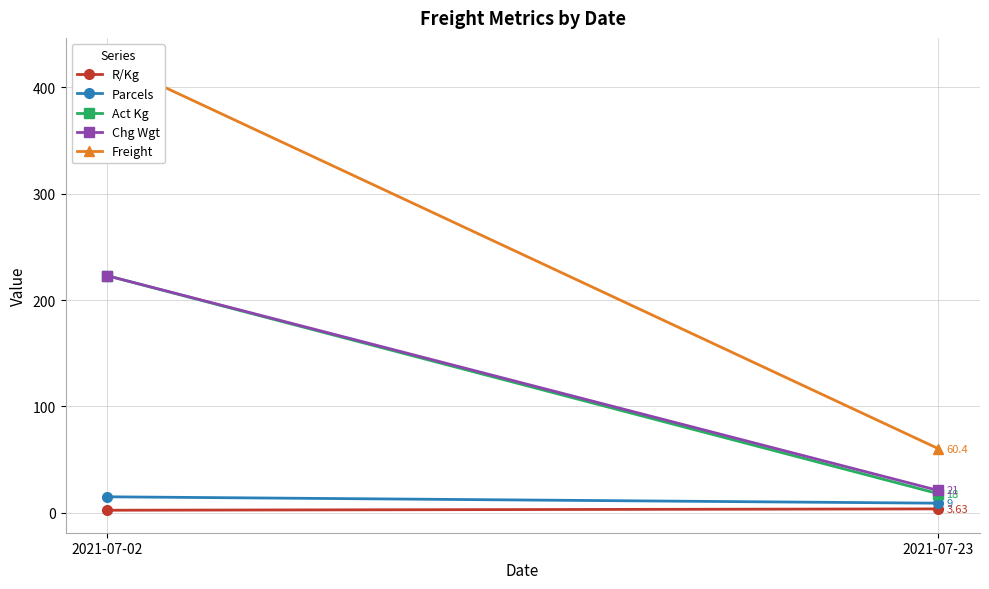

What is the average value of the Chg Wgt series?

122.0